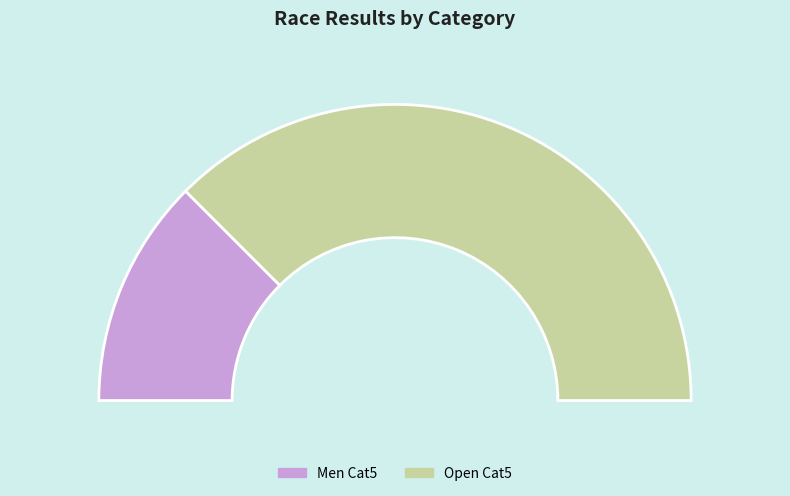

What is the smallest slice in the pie chart?

Men Cat5